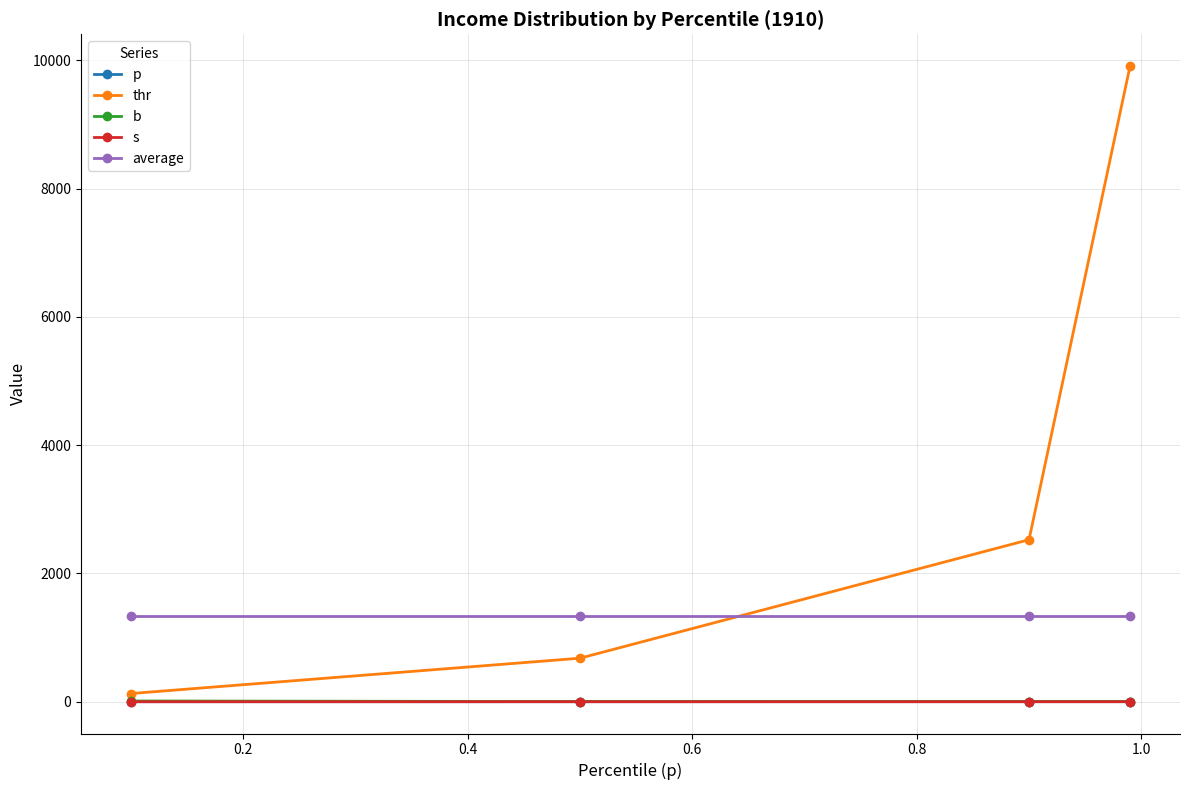

What is the minimum value for average?

1335.6